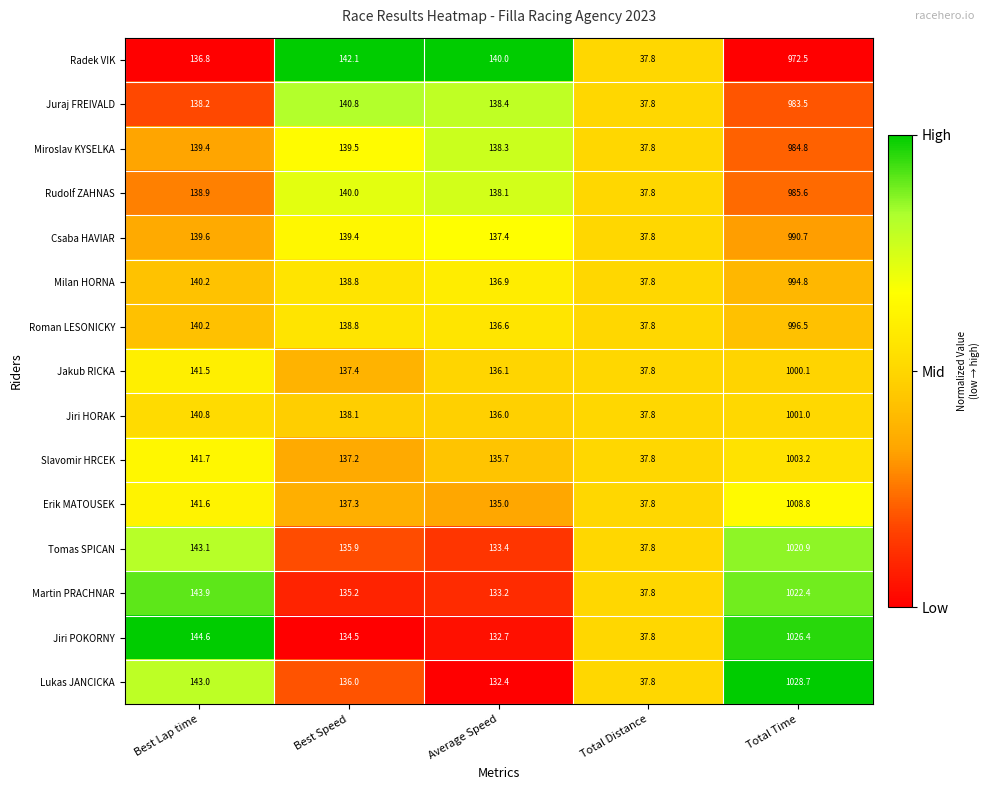

What is the sum of the Juraj FREIVALD values at Total Distance and Best Speed?

178.6